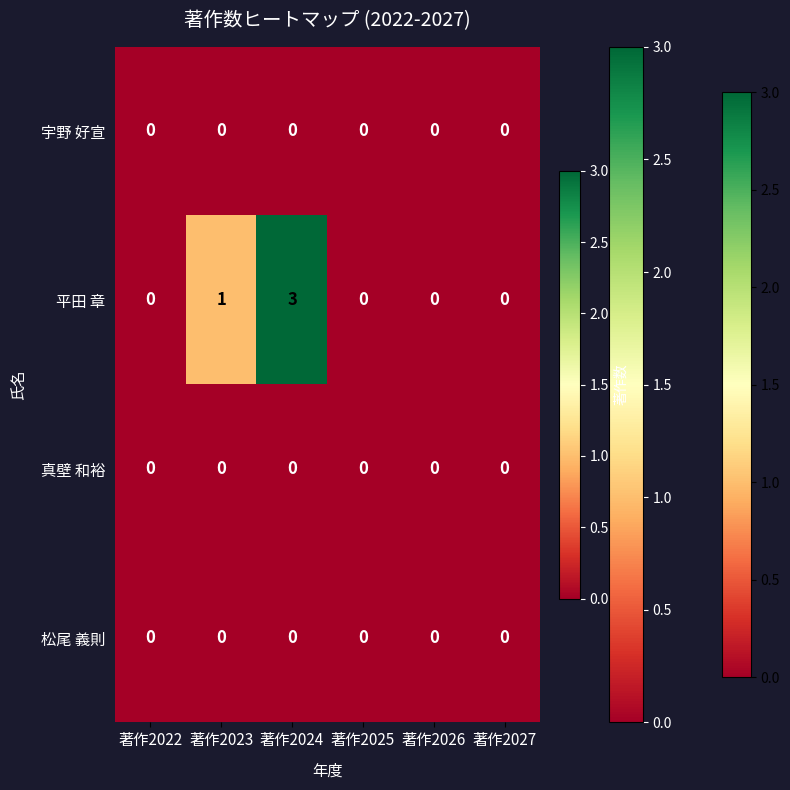

At 著作2023, list the series in order from largest to smallest.

平田 章, 宇野 好宣, 真壁 和裕, 松尾 義則